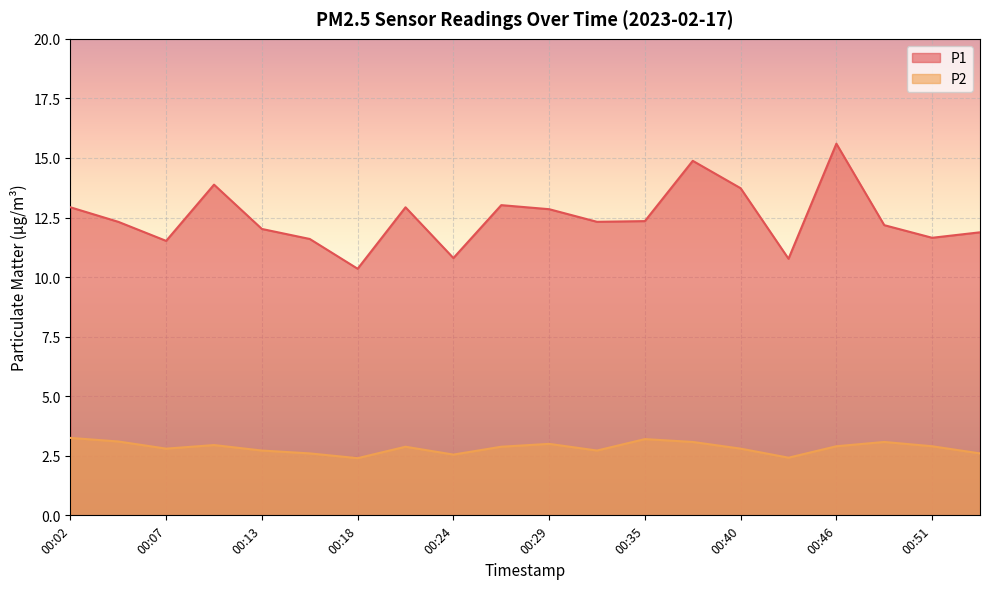

How many categories are shown in the chart?

20